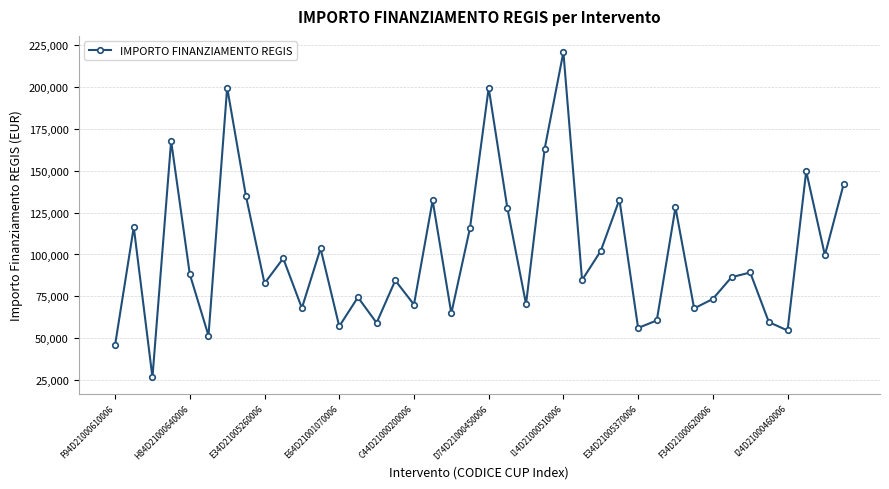

What is the sum of all values?

4010202.8